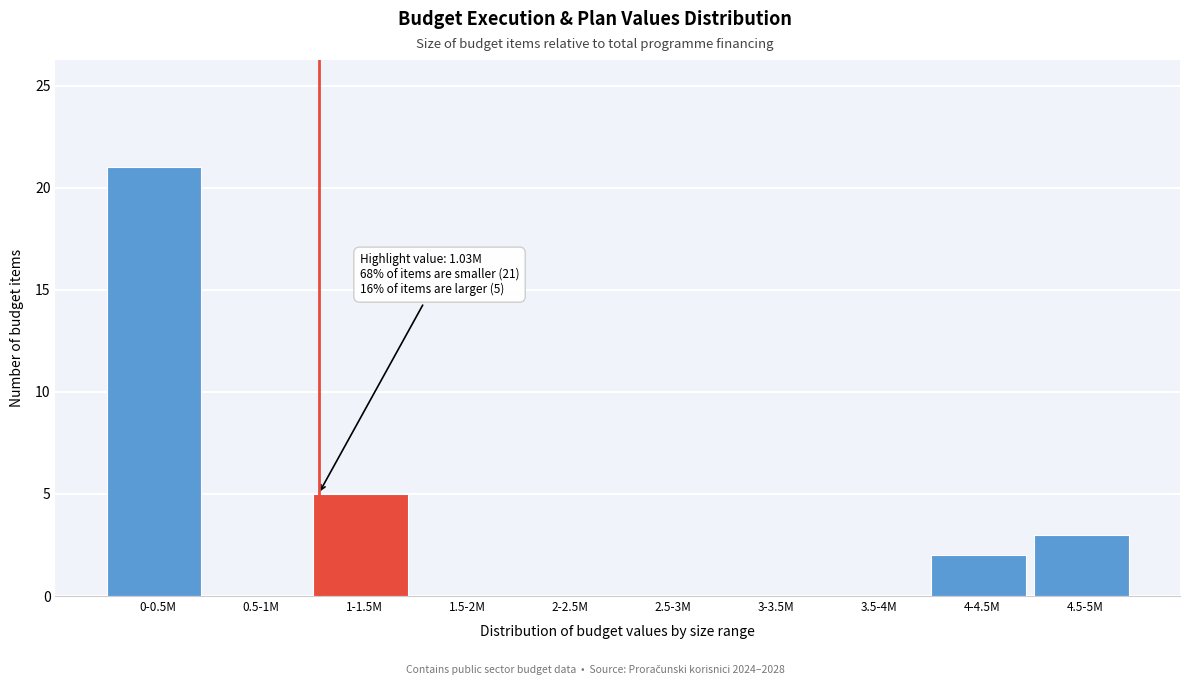

Reading left to right, what are all the values shown in this chart?

0-0.5M=21	0.5-1M=0	1-1.5M=5	1.5-2M=0	2-2.5M=0	2.5-3M=0	3-3.5M=0	3.5-4M=0	4-4.5M=2	4.5-5M=3